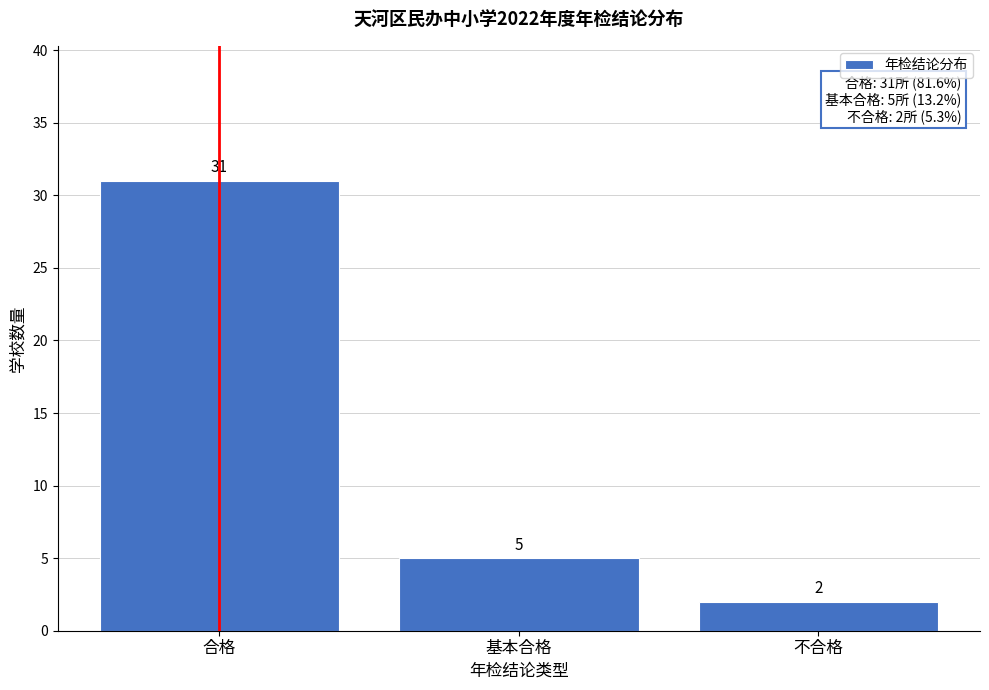

Reading left to right, what are all the values shown in this chart?

合格=31	基本合格=5	不合格=2